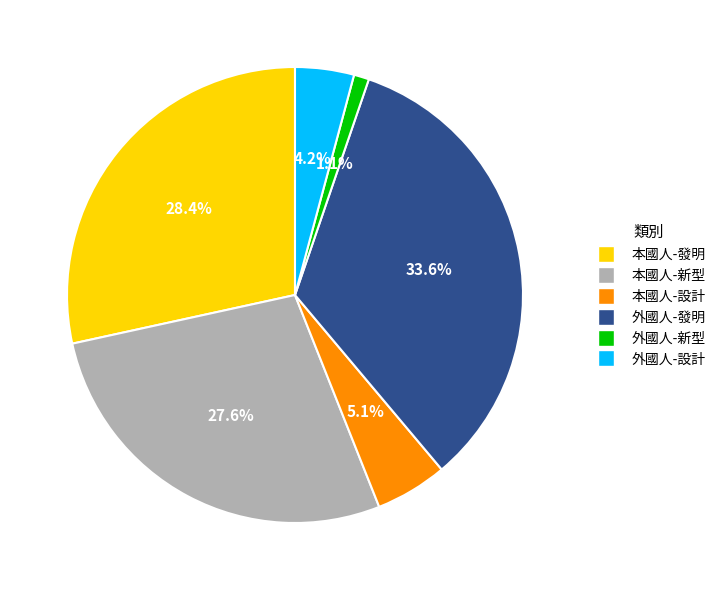

Which has a higher value, 外國人-新型 or 外國人-發明?

外國人-發明